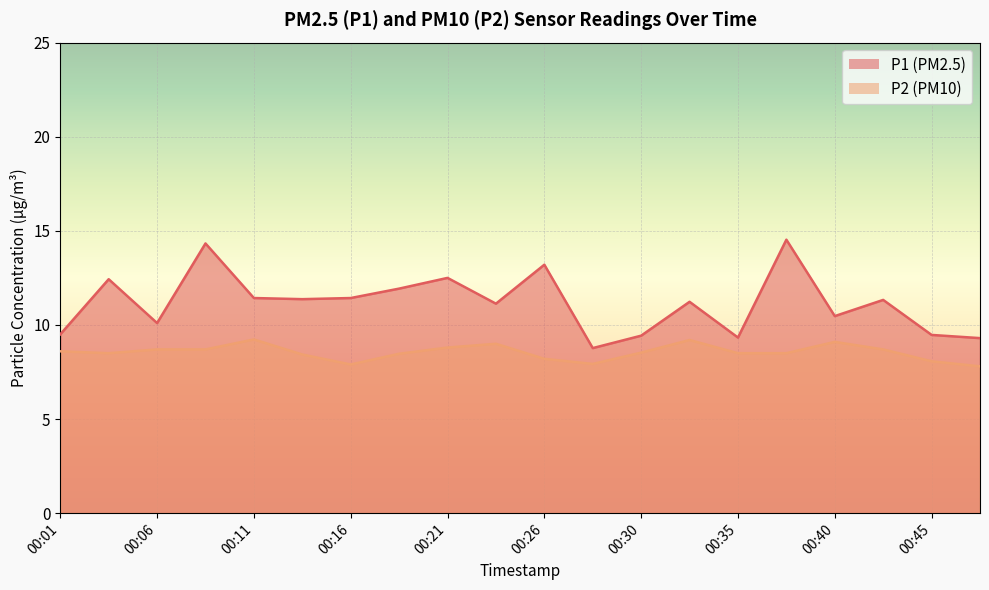

Is the value of P2 at 00:21 greater than the value of P1 at 00:35?

No